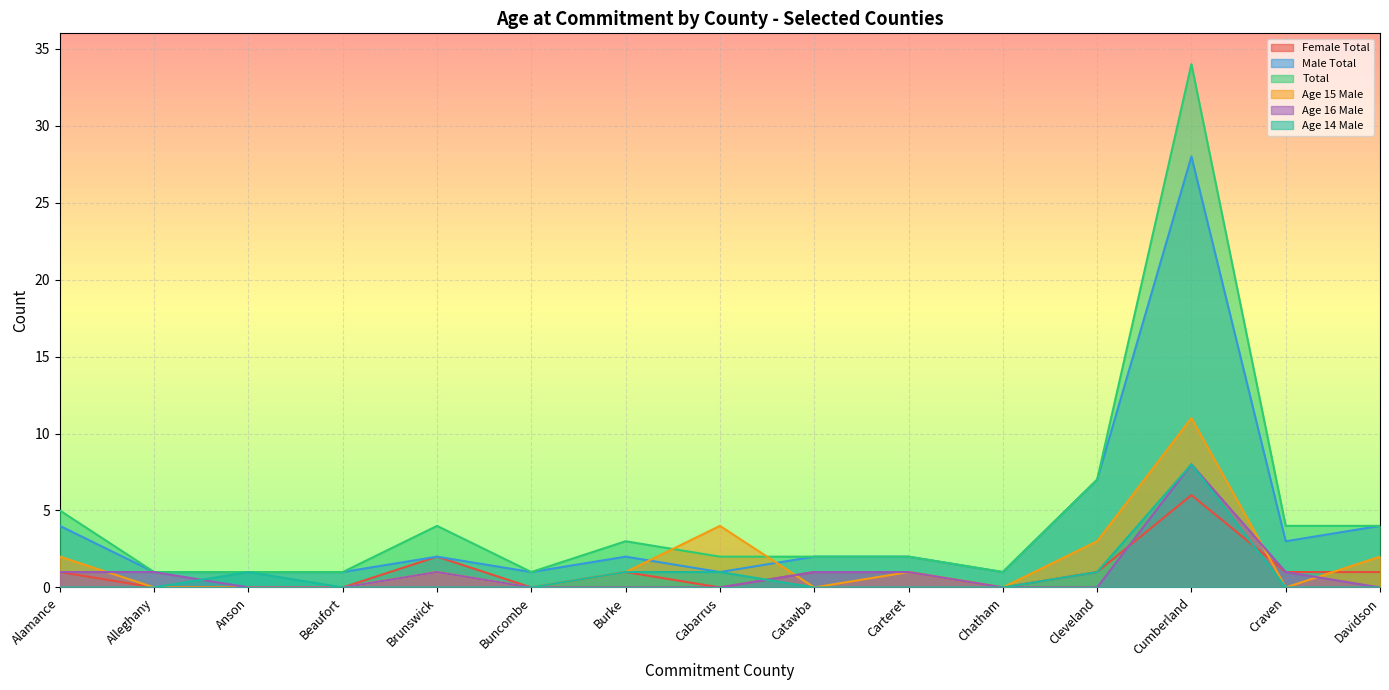

What is the label of the 9th point from the left?

Catawba